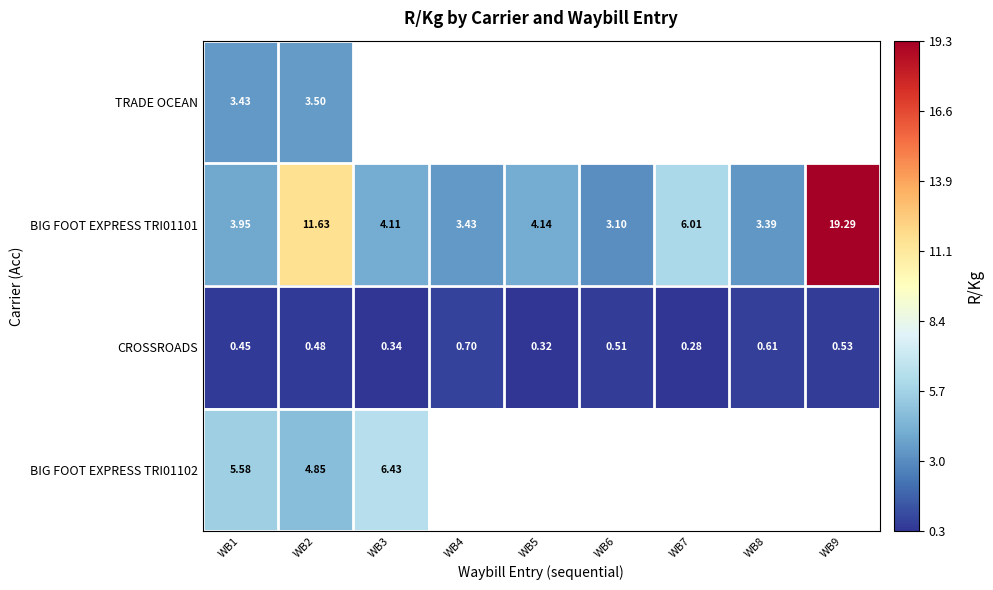

Which category has the highest value across all series?

WB9